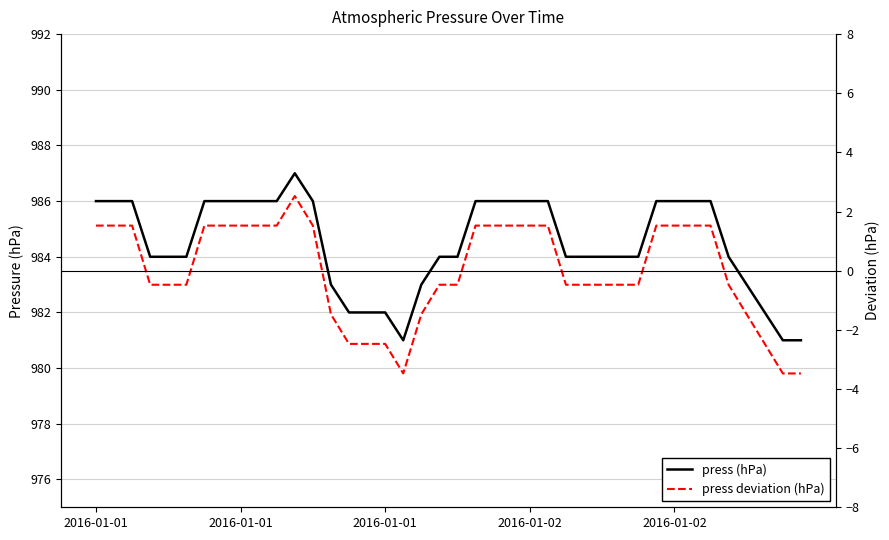

True or false: press deviation (hPa) and press (hPa) cross at least once.

False